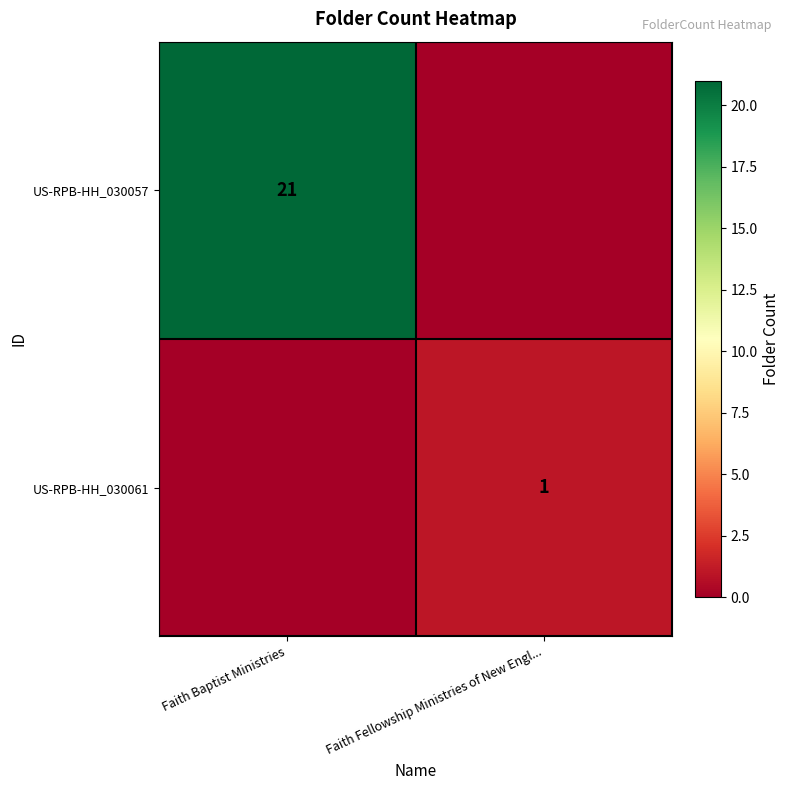

The US-RPB-HH_030057 series shows 31 at Faith Baptist Ministries. True or false?

False